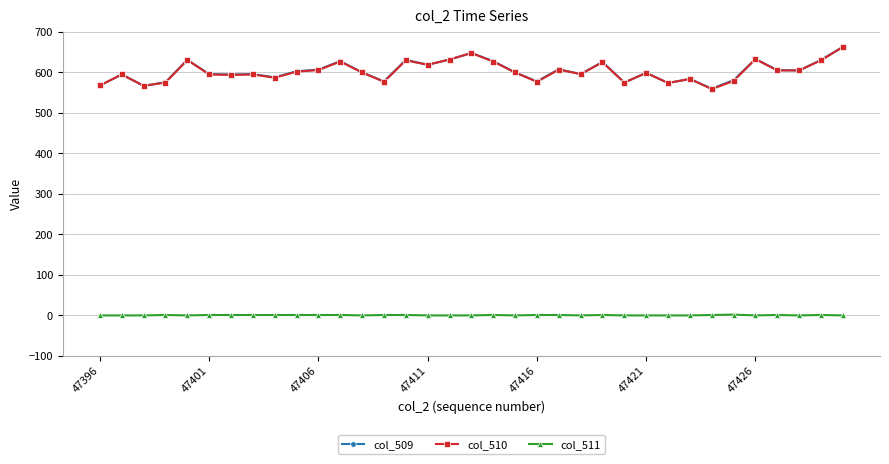

At how many categories does at least one series exceed 376?

35